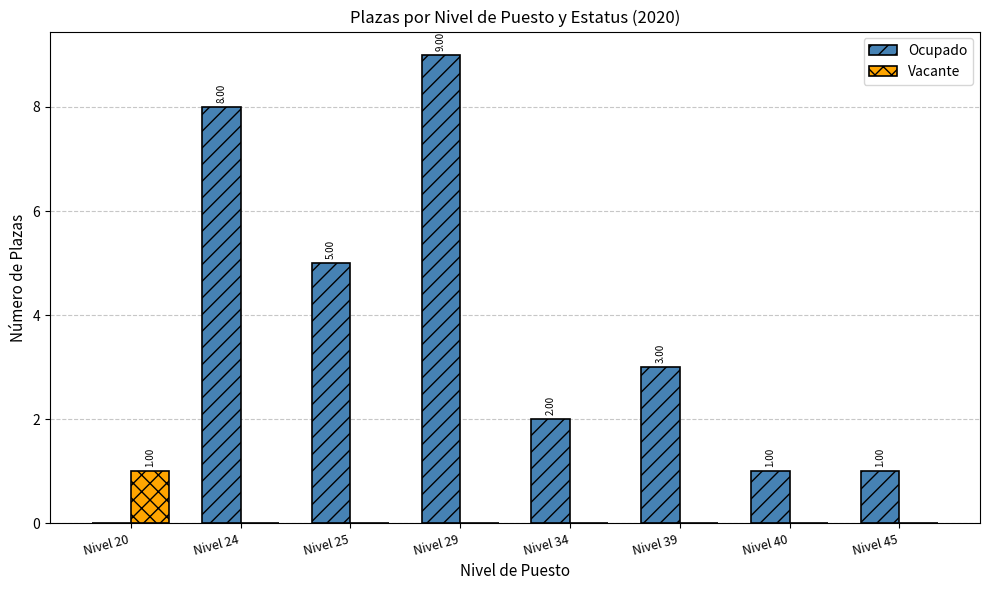

True or false: Vacante has a value of 1 at Nivel 24.

False